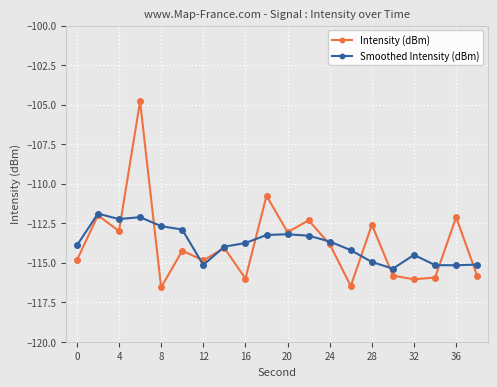

Rank the series by their maximum value, from highest to lowest.

Intensity (dBm), Smoothed Intensity (dBm)